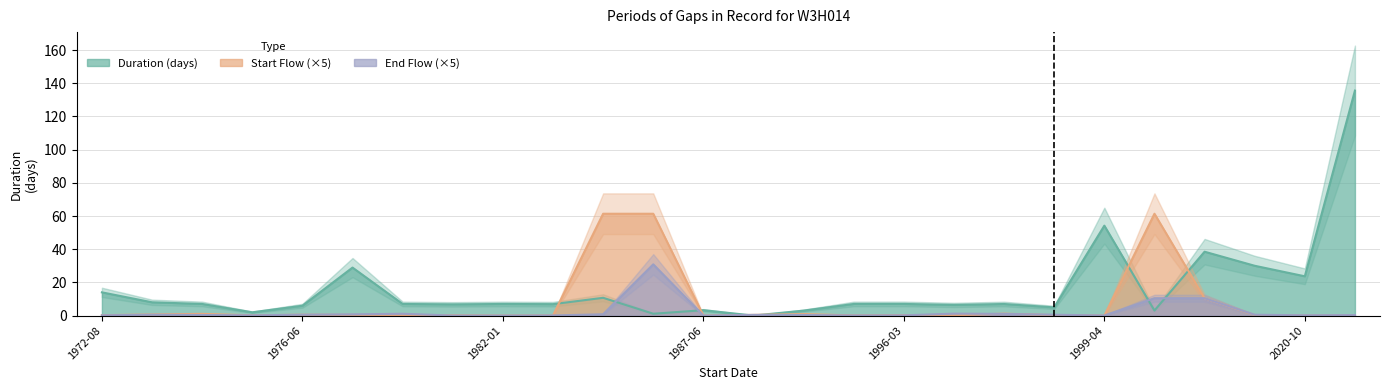

Count the number of data series in this chart.

3